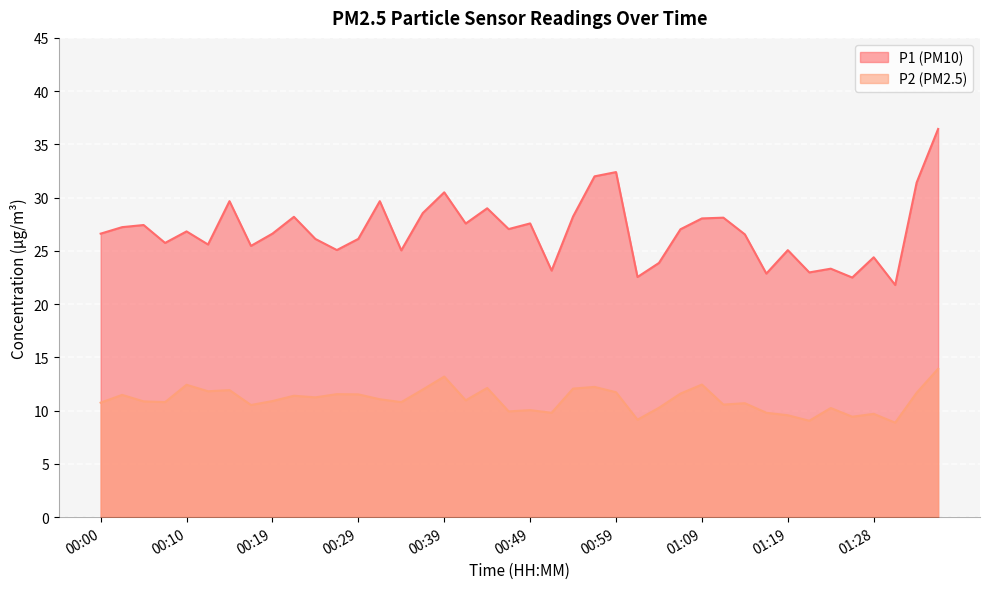

Reading right to left, what are all the values shown in this chart?

P1: 36.5	31.4	21.8	24.4	22.5	23.3	23.0	25.1	22.9	26.6	28.1	28.1	27.0	23.9	22.6	32.4	32.0	28.2	23.1	27.6	27.1	29.0	27.6	30.5	28.6	25.1	29.7	26.1	25.1	26.1	28.2	26.6	25.5	29.7	25.6	26.8	25.8	27.4	27.2	26.6
P2: 13.9	11.7	8.9	9.7	9.4	10.2	9.1	9.6	9.8	10.7	10.6	12.4	11.6	10.3	9.2	11.7	12.2	12.1	9.8	10.1	9.9	12.1	11.0	13.2	12.0	10.8	11.1	11.5	11.6	11.2	11.4	10.9	10.5	11.9	11.8	12.4	10.8	10.9	11.5	10.8